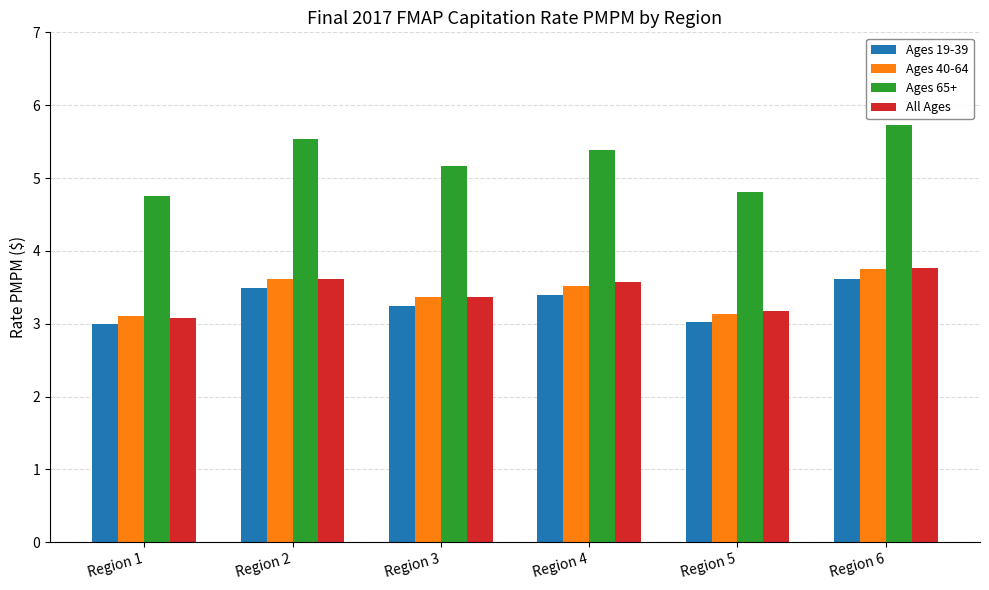

What is the difference between the highest and lowest values at Region 1?

1.8